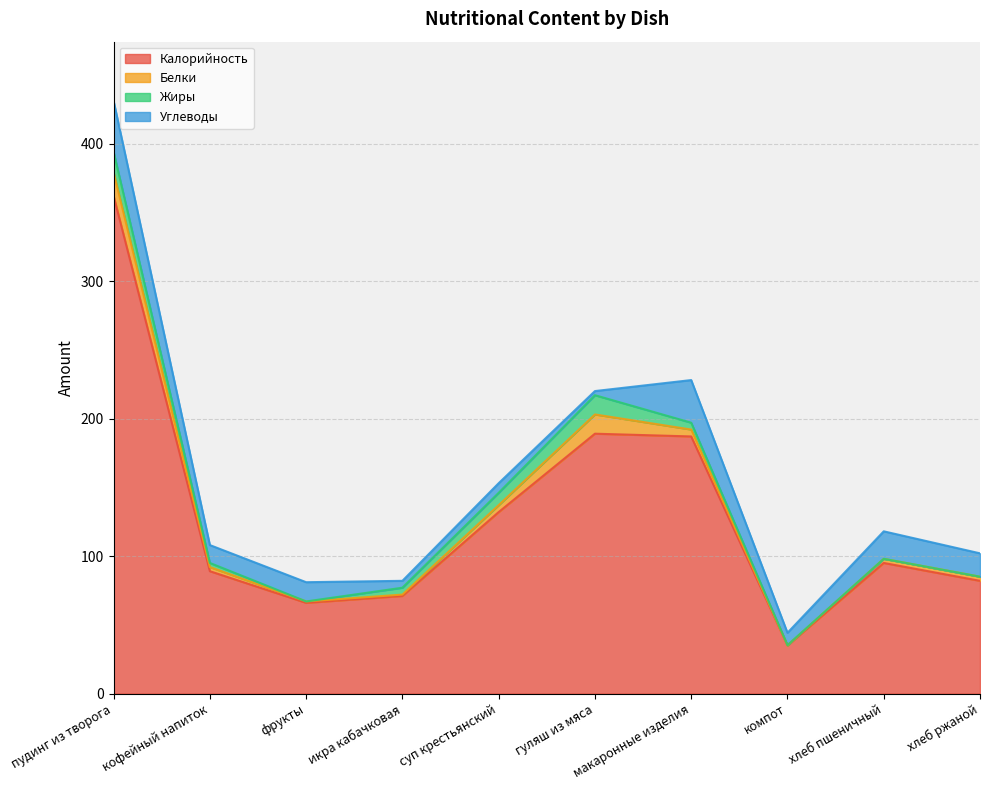

Which series has the widest spread of values?

Калорийность